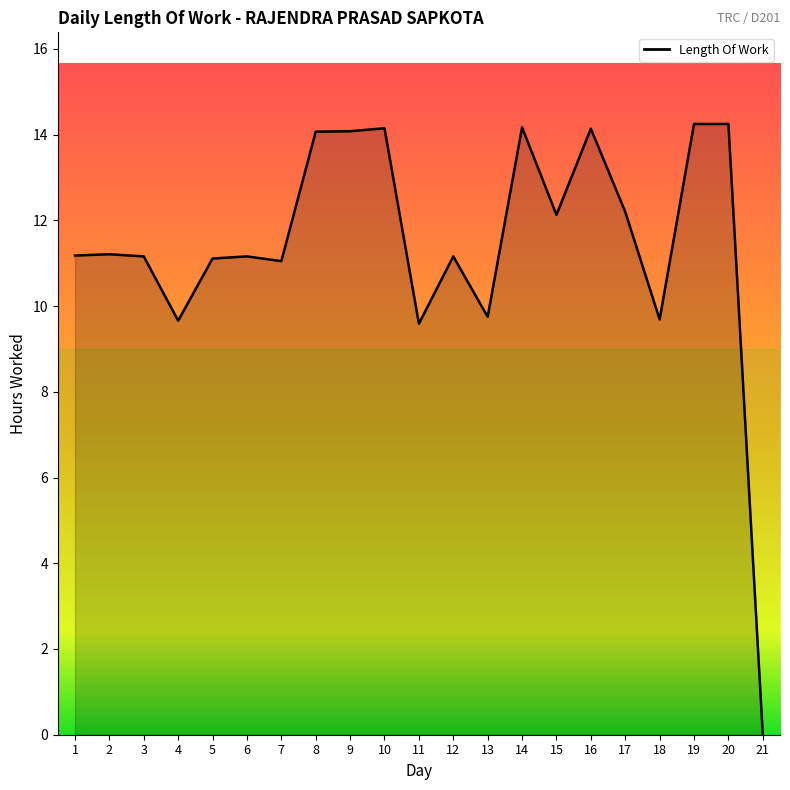

Approximately how many times larger is the value at 8 compared to 18?

1.5